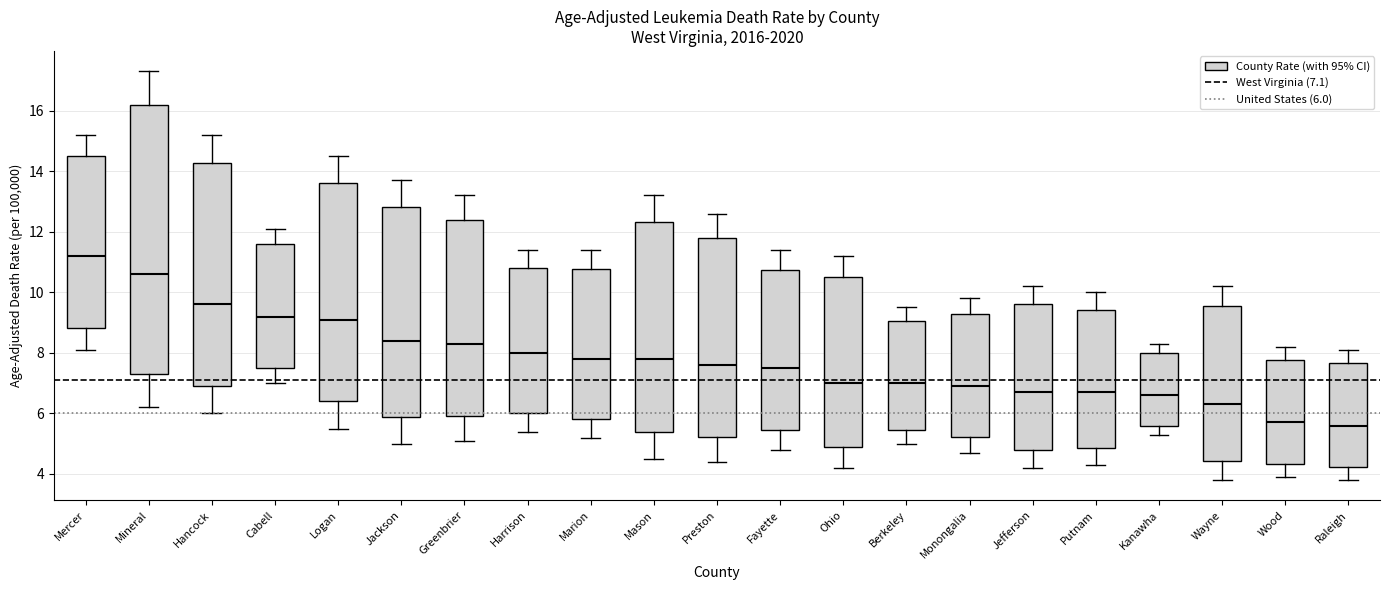

Reading left to right, read every box against the y-axis: the position of its median line, the range the box covers, and the ends of its whiskers. The values are not printed on the chart, so give them approximately, as read against the axis.

Mercer: median 11.2, box 8.8 to 14.4, whiskers 8.2 to 15.2
Mineral: median 10.6, box 7.4 to 16.2, whiskers 6.2 to 17.4
Hancock: median 9.6, box 7.0 to 14.2, whiskers 6.0 to 15.2
Cabell: median 9.2, box 7.6 to 11.6, whiskers 7.0 to 12.2
Logan: median 9.2, box 6.4 to 13.6, whiskers 5.6 to 14.6
Jackson: median 8.4, box 5.8 to 12.8, whiskers 5.0 to 13.8
Greenbrier: median 8.4, box 6.0 to 12.4, whiskers 5.2 to 13.2
Harrison: median 8.0, box 6.0 to 10.8, whiskers 5.4 to 11.4
Marion: median 7.8, box 5.8 to 10.8, whiskers 5.2 to 11.4
Mason: median 7.8, box 5.4 to 12.4, whiskers 4.6 to 13.2
Preston: median 7.6, box 5.2 to 11.8, whiskers 4.4 to 12.6
Fayette: median 7.6, box 5.4 to 10.8, whiskers 4.8 to 11.4
Ohio: median 7.0, box 5.0 to 10.6, whiskers 4.2 to 11.2
Berkeley: median 7.0, box 5.4 to 9.0, whiskers 5.0 to 9.6
Monongalia: median 7.0, box 5.2 to 9.2, whiskers 4.8 to 9.8
Jefferson: median 6.8, box 4.8 to 9.6, whiskers 4.2 to 10.2
Putnam: median 6.8, box 4.8 to 9.4, whiskers 4.4 to 10.0
Kanawha: median 6.6, box 5.6 to 8.0, whiskers 5.4 to 8.4
Wayne: median 6.4, box 4.4 to 9.6, whiskers 3.8 to 10.2
Wood: median 5.8, box 4.4 to 7.8, whiskers 4.0 to 8.2
Raleigh: median 5.6, box 4.2 to 7.6, whiskers 3.8 to 8.2